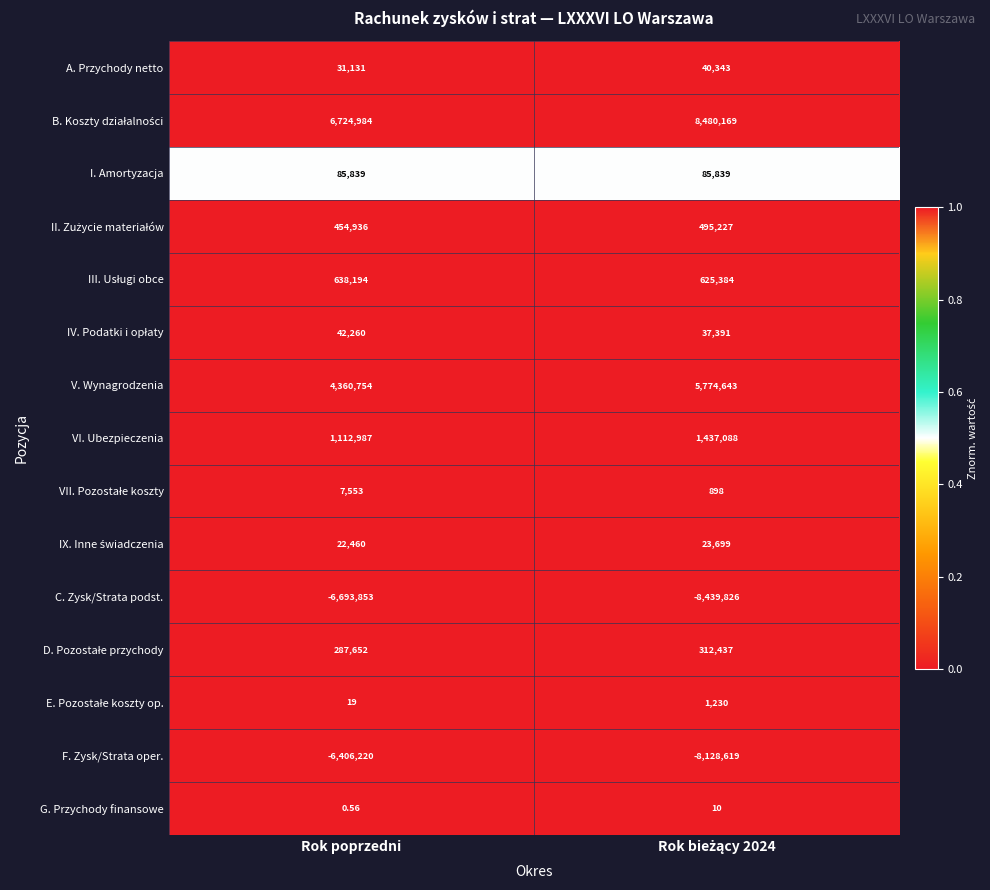

How many series are shown in this chart?

15